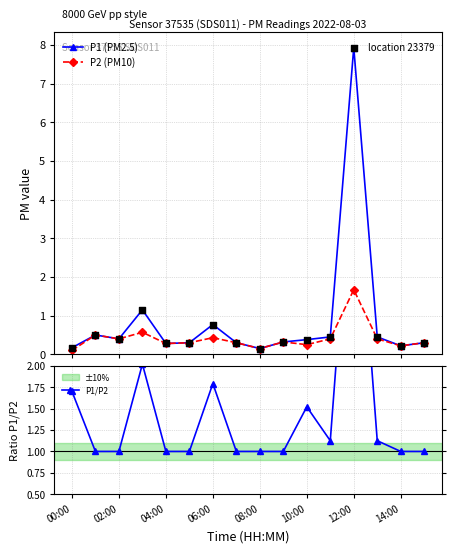

Which series has the largest Y range (max minus min)?

P1 (PM2.5)